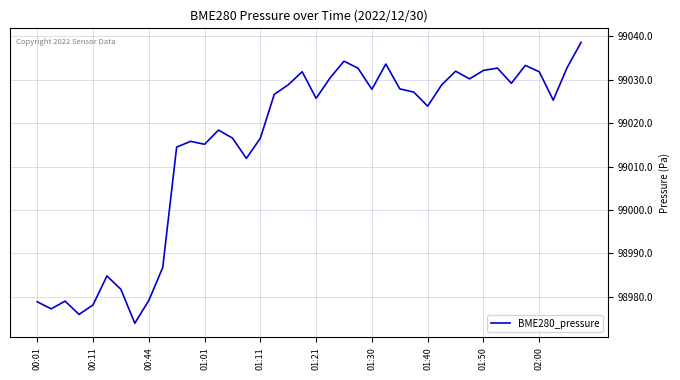

What is the smallest value displayed?

98973.9